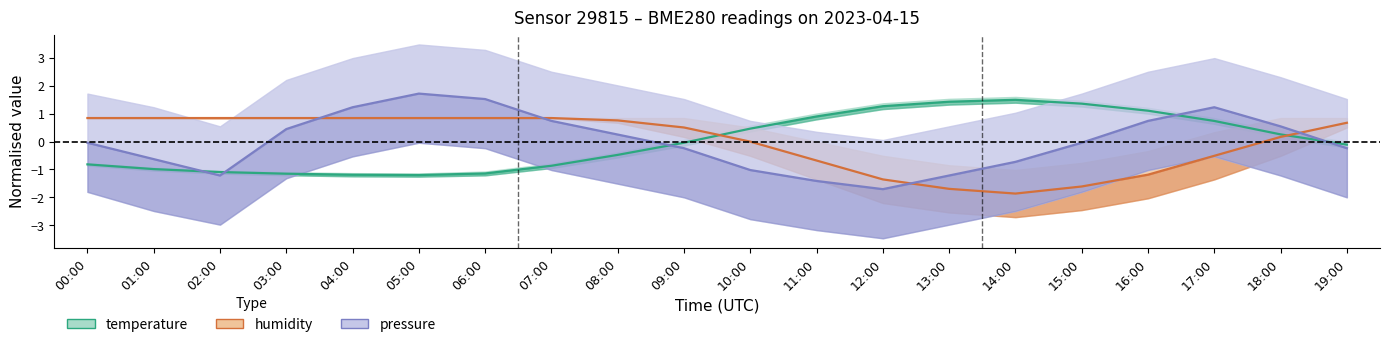

What is the value of the pressure point at the 3rd from the left?

-1.2